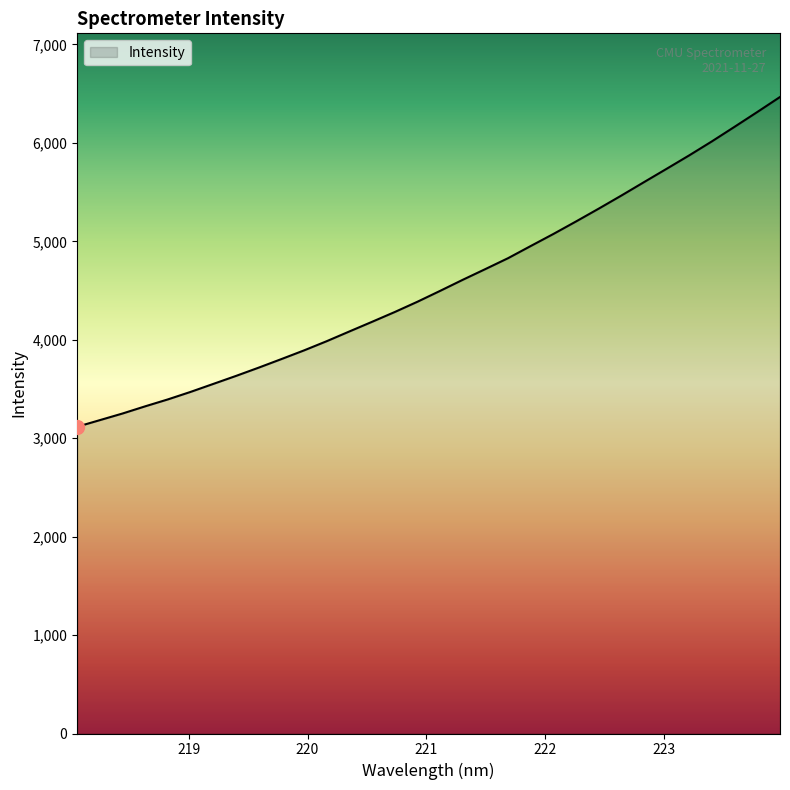

What is the difference between the maximum and minimum values?

3349.9